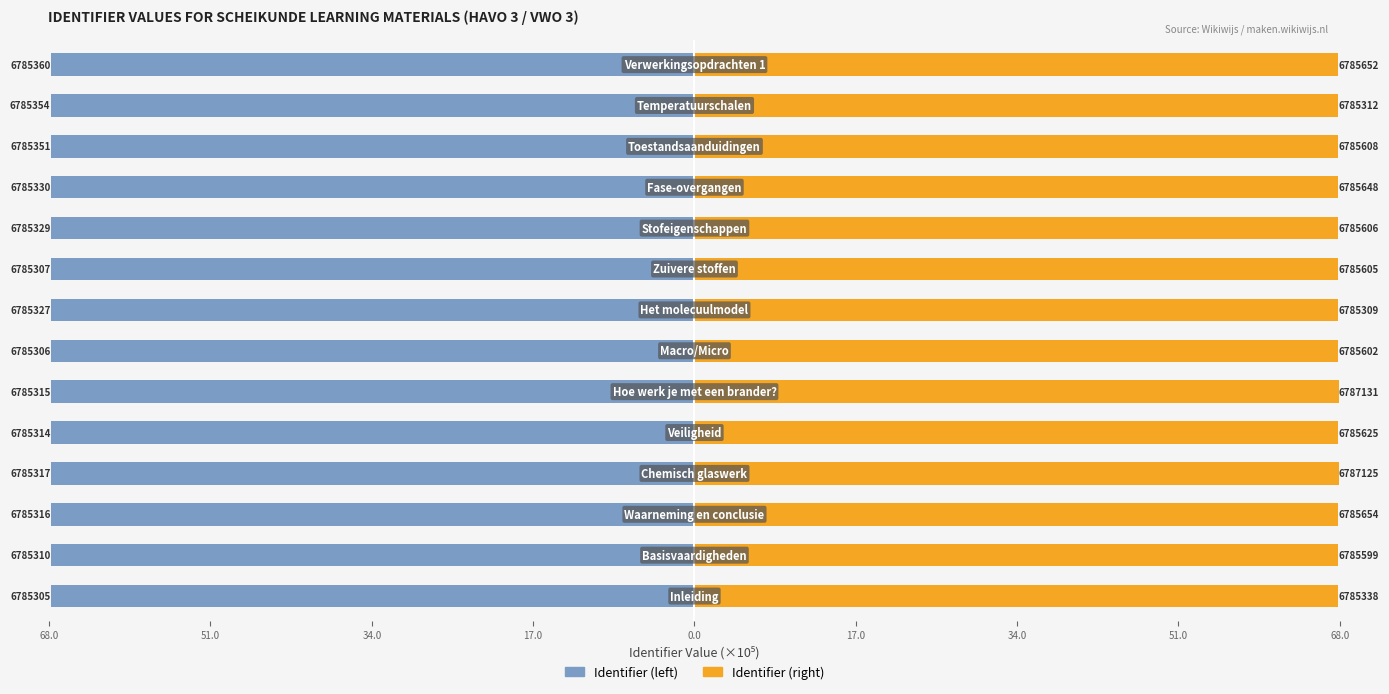

Which series has the widest spread of values?

Identifier (right)